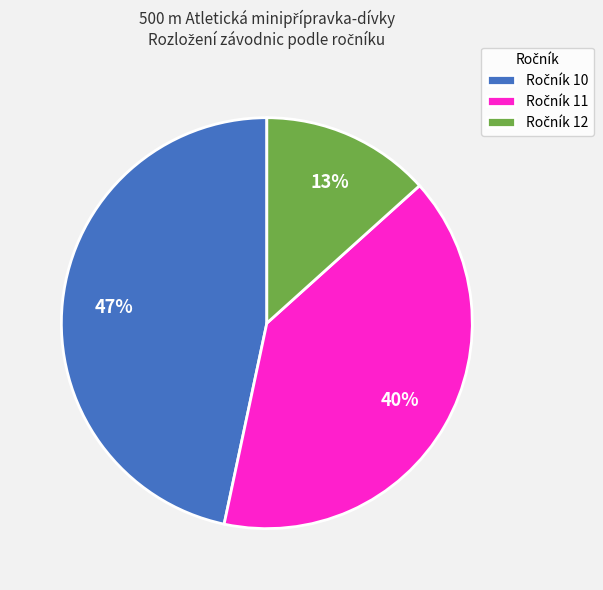

To the nearest percent, what is the average slice percentage?

33%